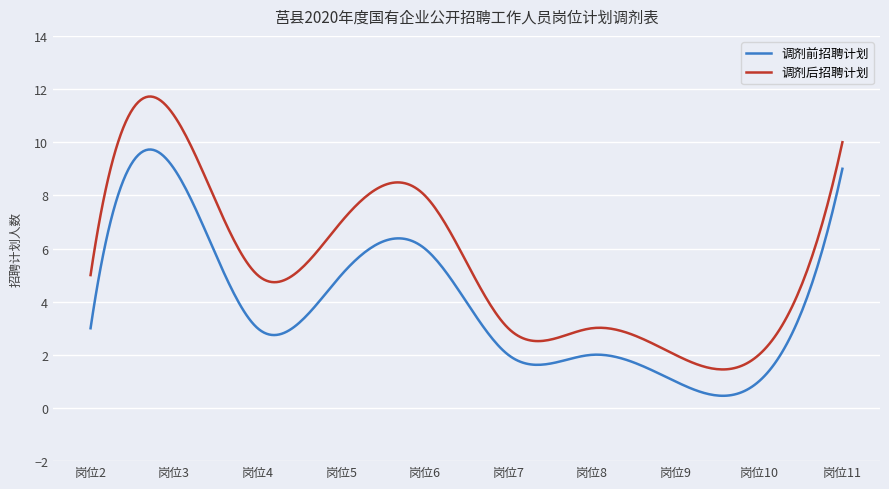

List the series in order of their peak value, lowest first.

调剂前招聘计划, 调剂后招聘计划